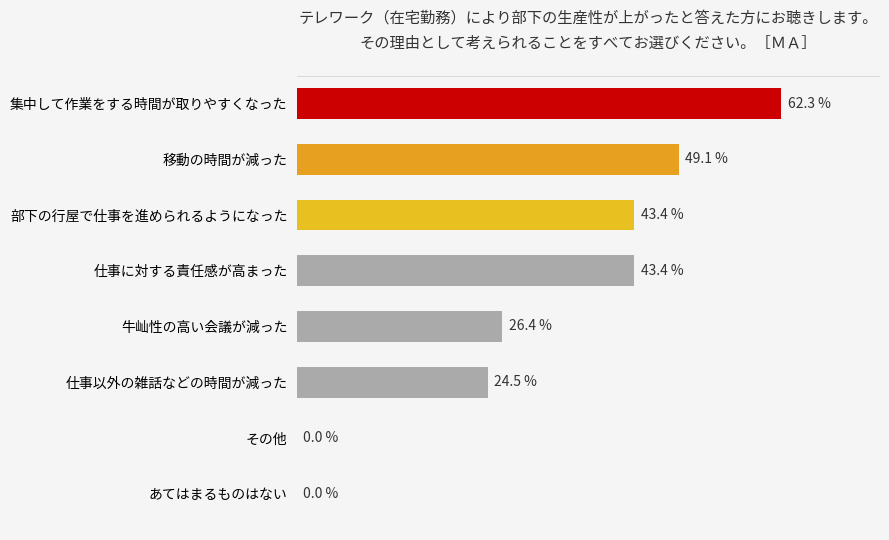

Which has a higher value, 仕事以外の雑話などの時間が減った or 部下の行屋で仕事を進められるようになった?

部下の行屋で仕事を進められるようになった